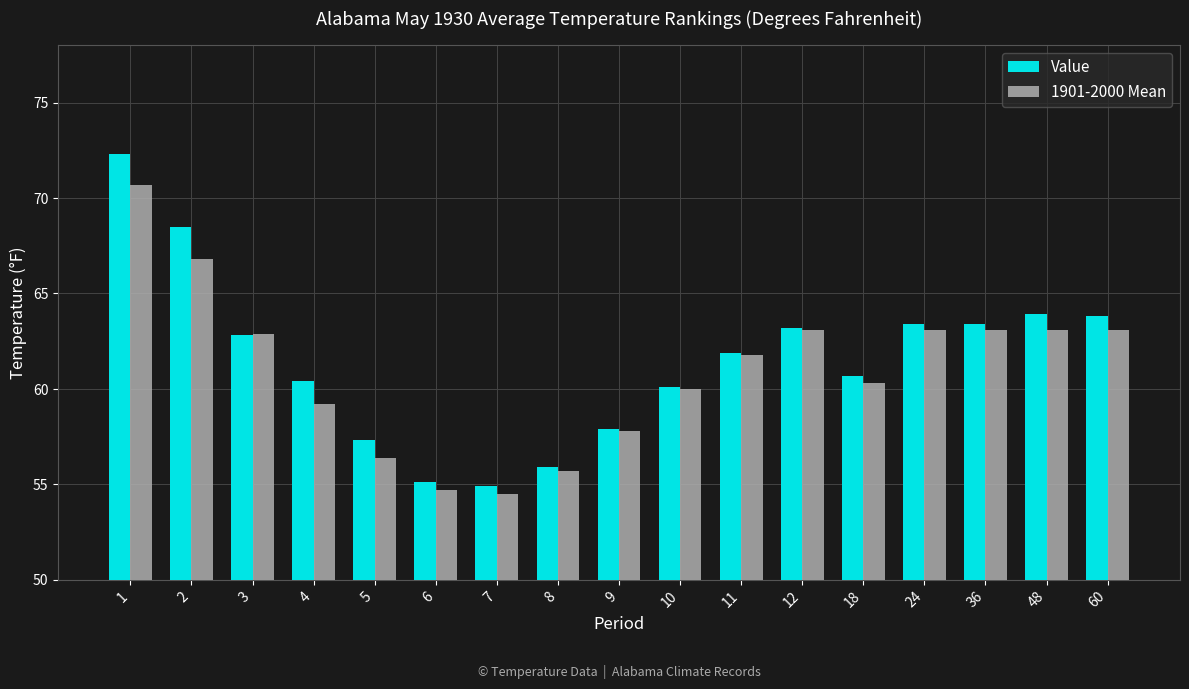

What is the difference between the highest and lowest values at 1?

1.6